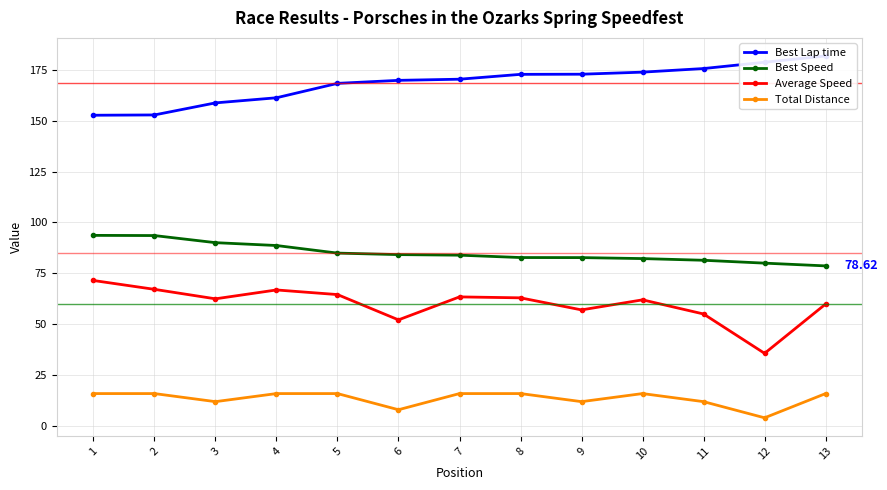

The Best Lap time series shows 161.2 at 4. True or false?

True